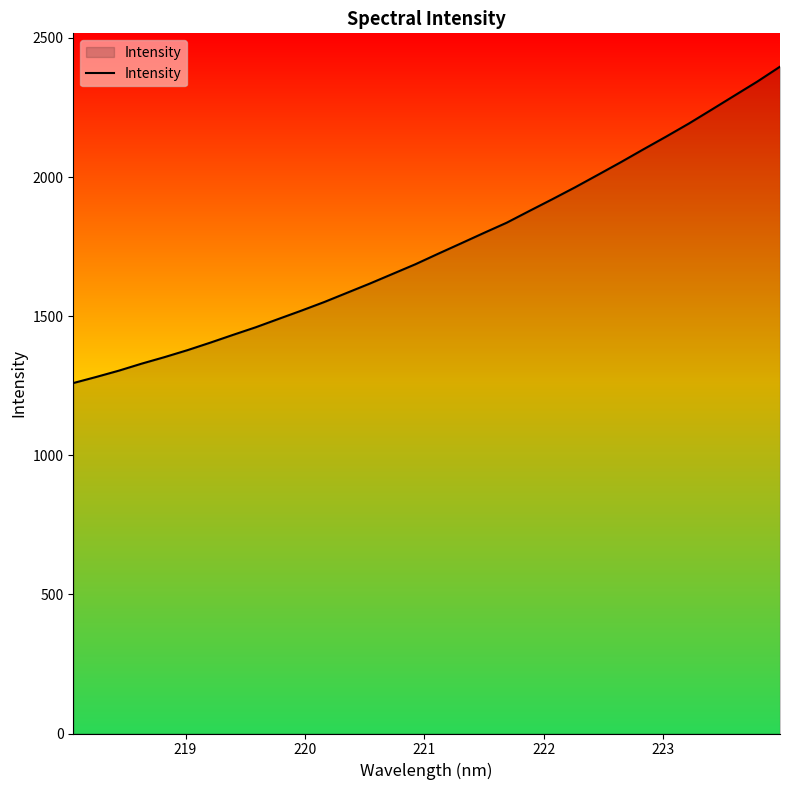

Count the number of values greater than 1724.

16